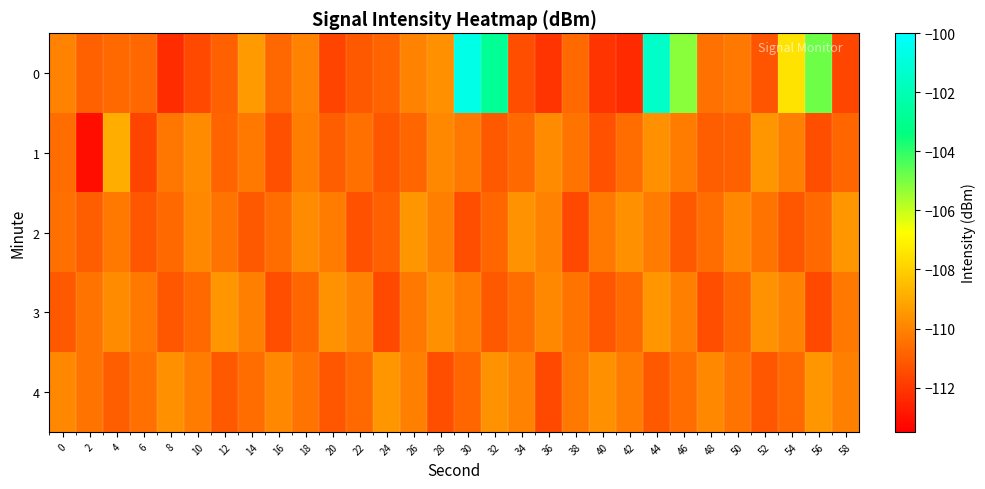

What is the spread (max minus min) of values at 46?

5.9